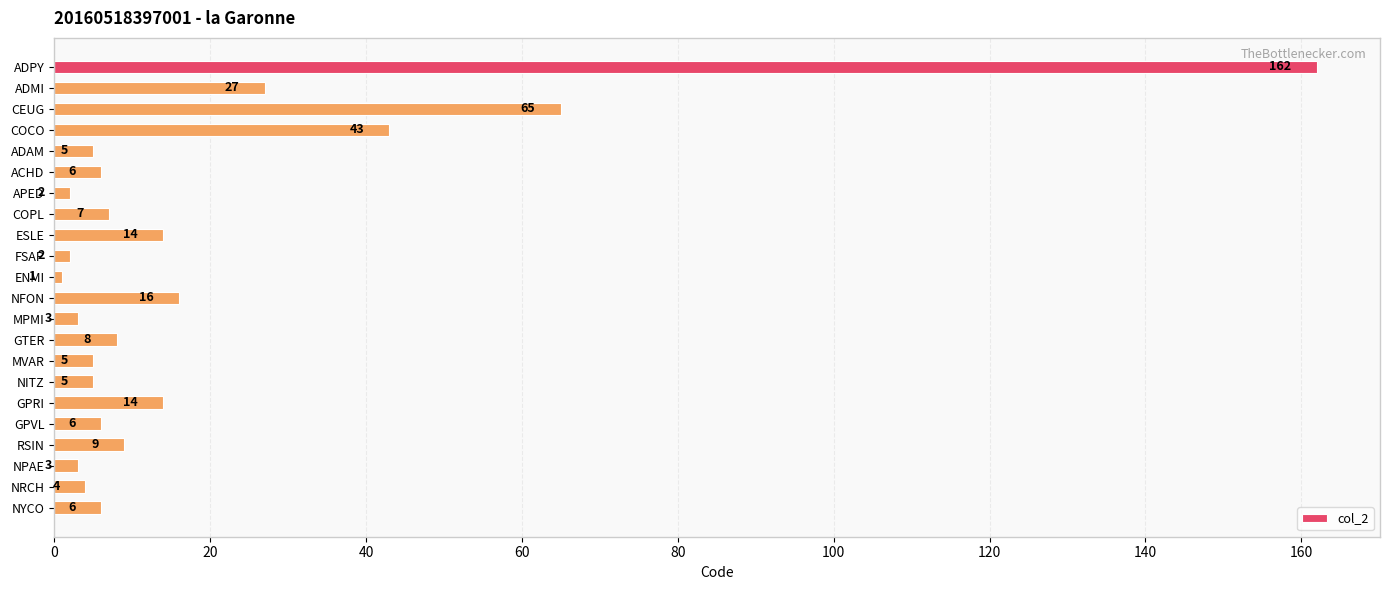

What is the minimum value shown in the chart?

1